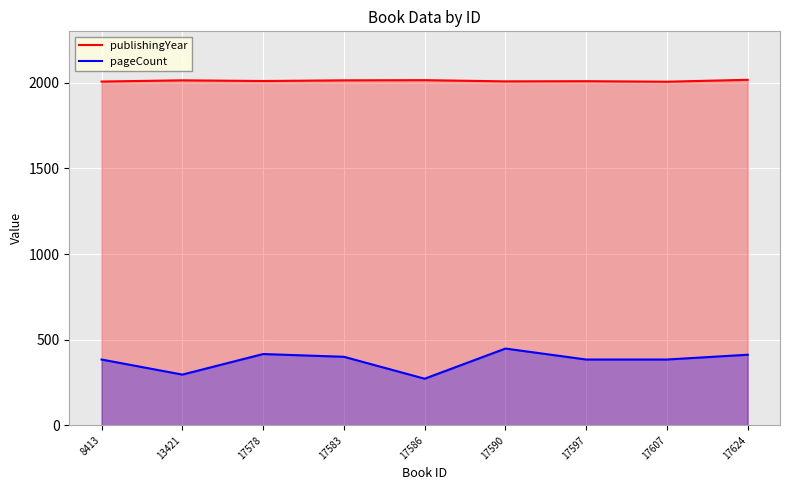

Reading right to left, transcribe all the data shown in this chart.

publishingYear: 2017	2006	2009	2008	2015	2014	2010	2014	2007
pageCount: 412	384	384	448	272	400	416	296	384